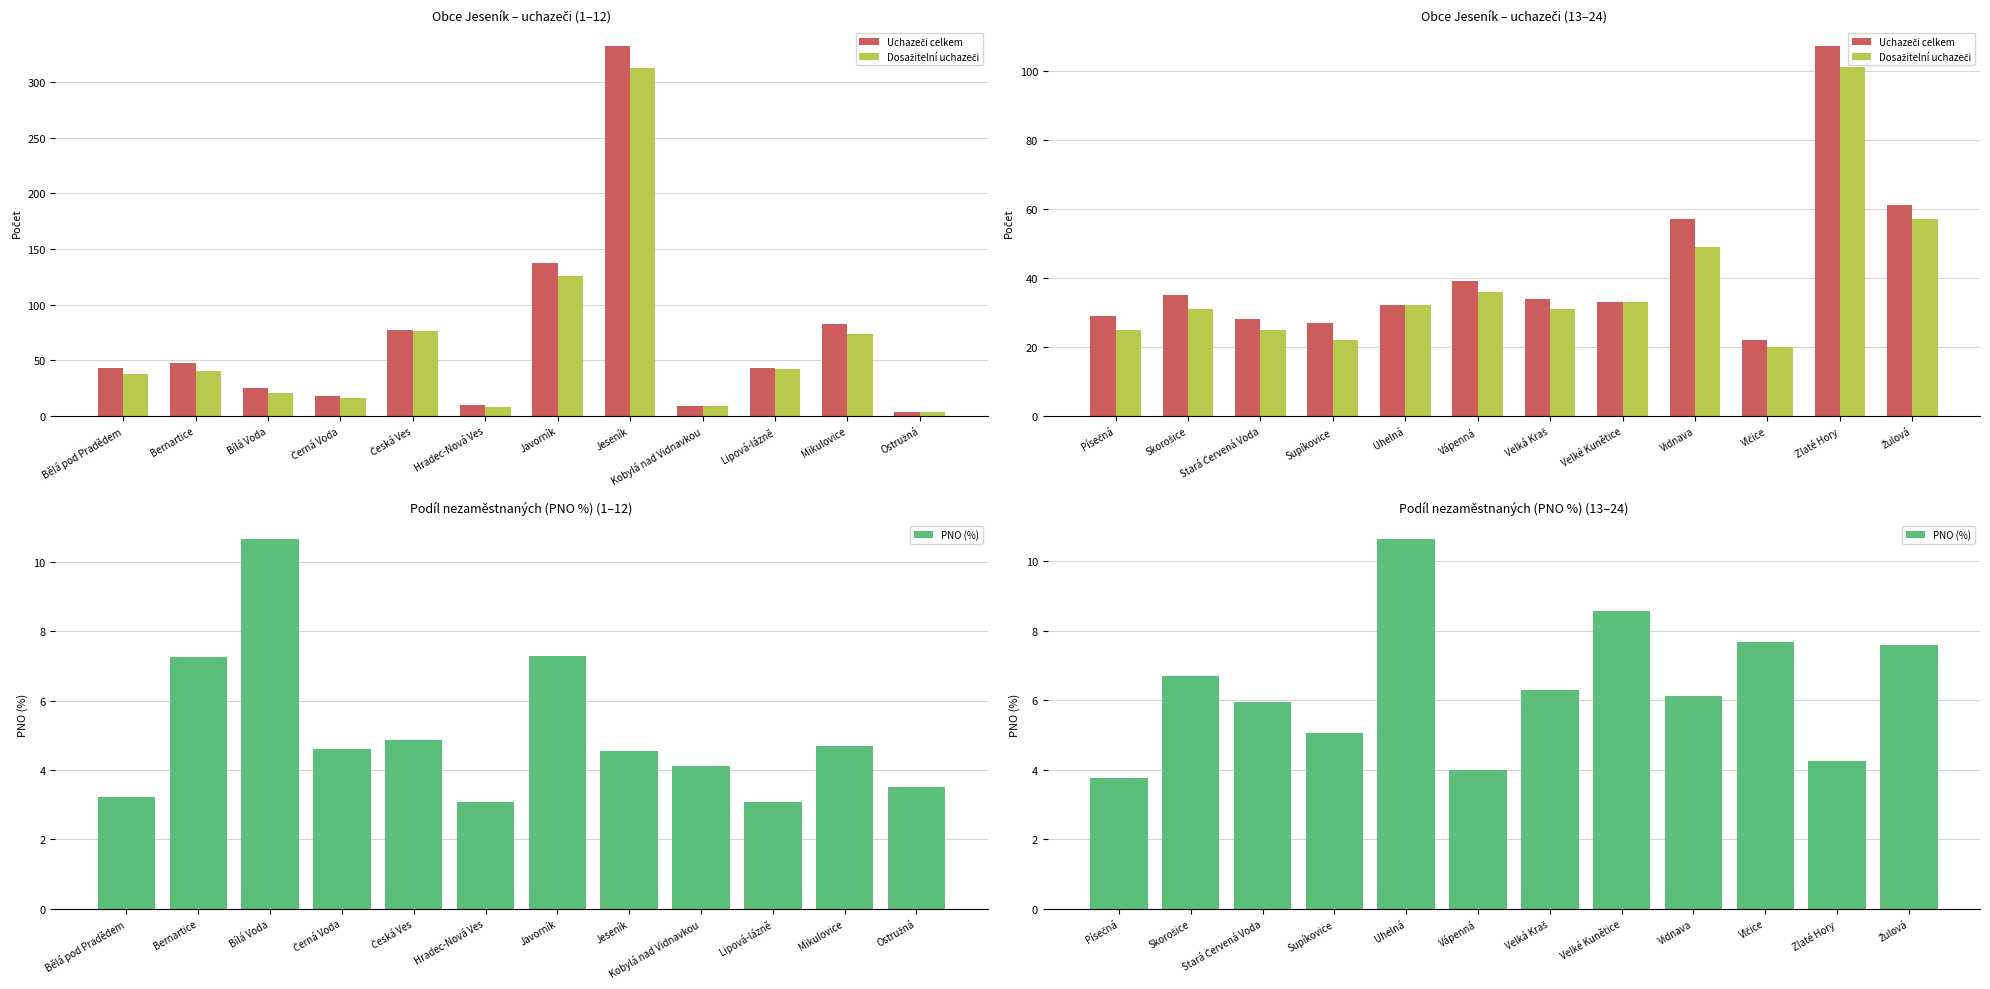

What position from the left is Vidnava?

9